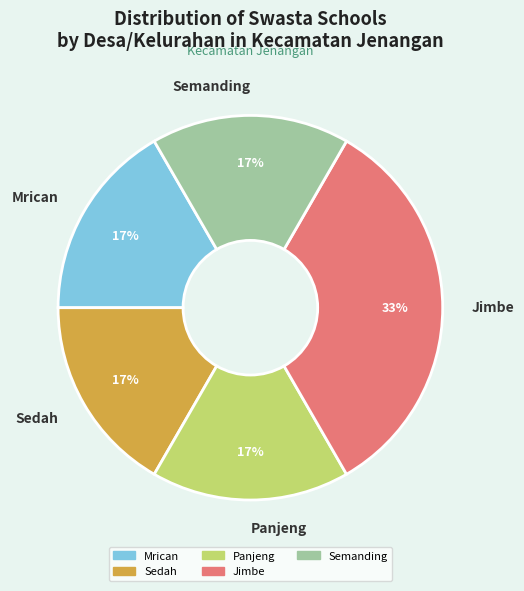

Do Semanding and Panjeng together represent more than half of the pie?

No